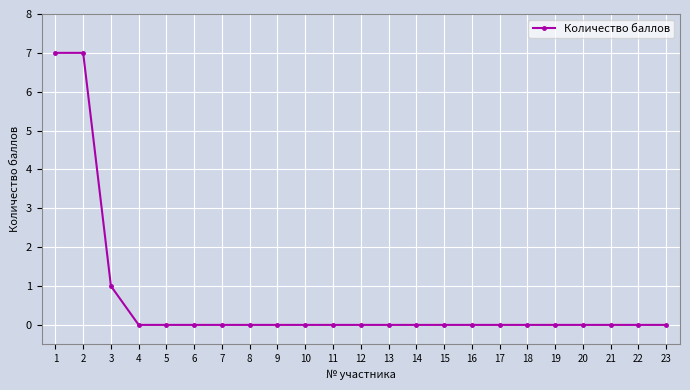

Count the values in the range 0 to 1.

21